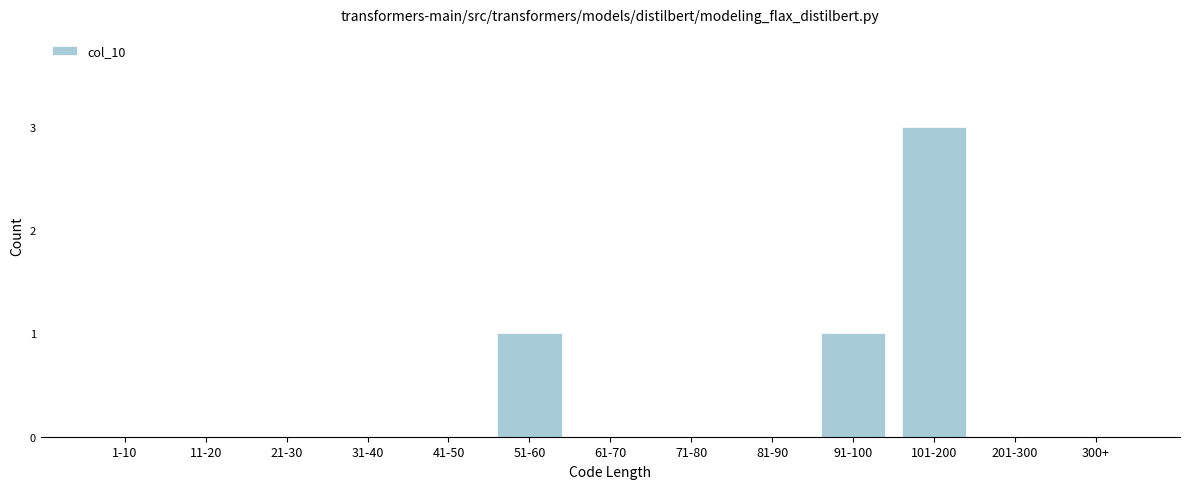

Reading left to right, list all the values displayed in this chart.

1-10=0	11-20=0	21-30=0	31-40=0	41-50=0	51-60=1	61-70=0	71-80=0	81-90=0	91-100=1	101-200=3	201-300=0	300+=0